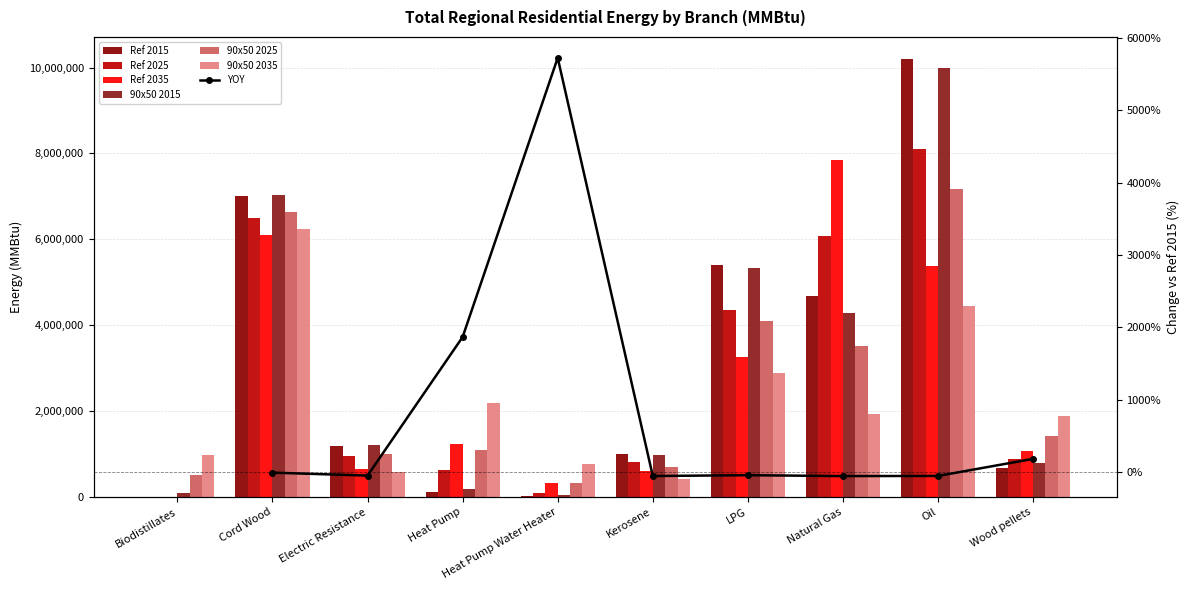

What is the difference between the highest and lowest values at Kerosene?

576000